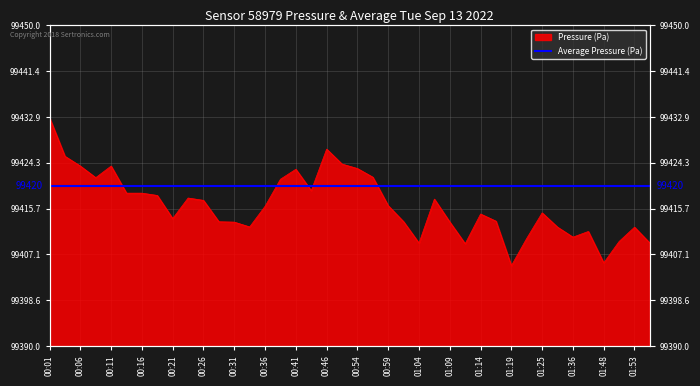

How many values exceed 99416?

20